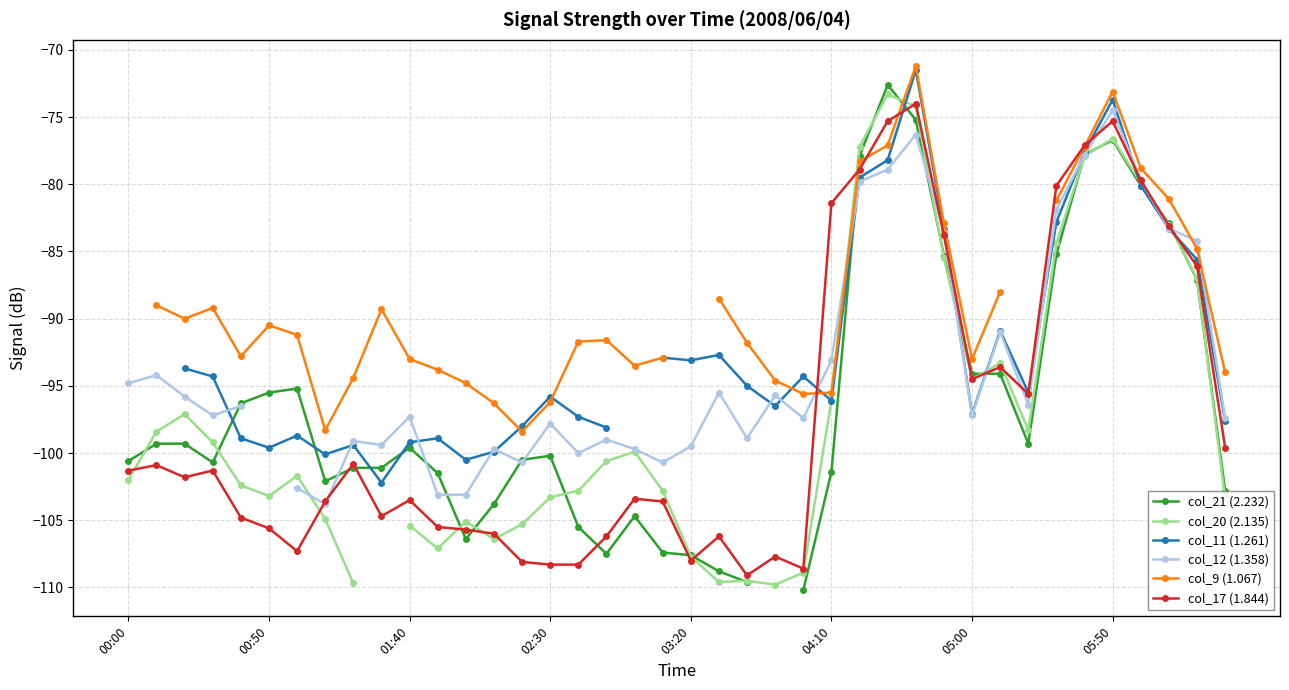

True or false: col_17 (1.844) has more than 1 points higher than both neighbors.

True